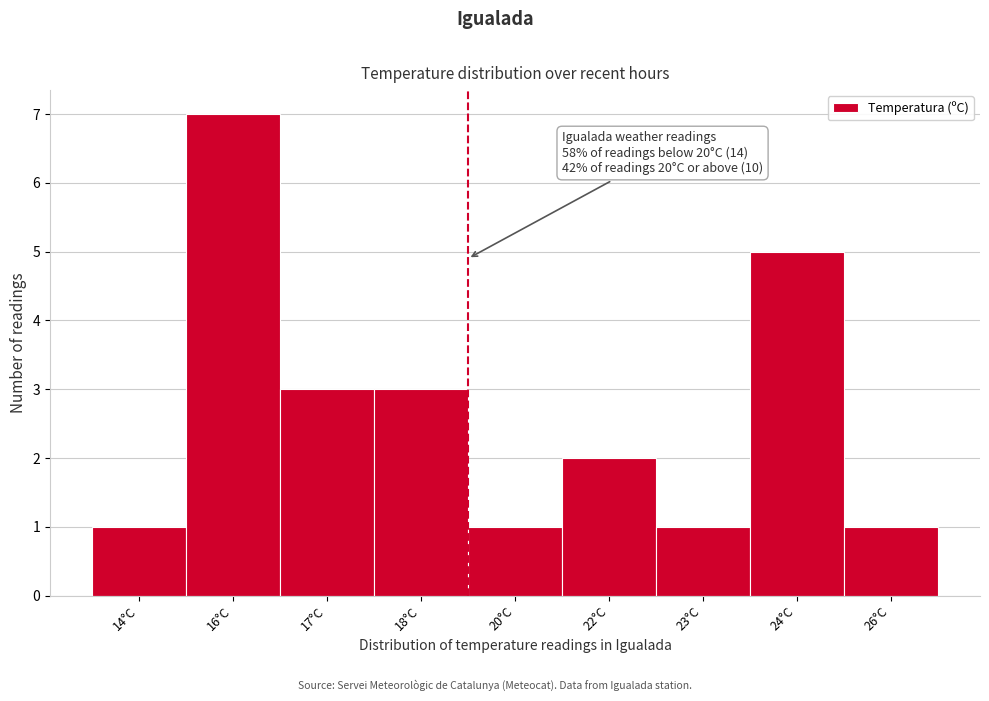

Reading left to right, transcribe all the data shown in this chart.

1	7	3	3	1	2	1	5	1